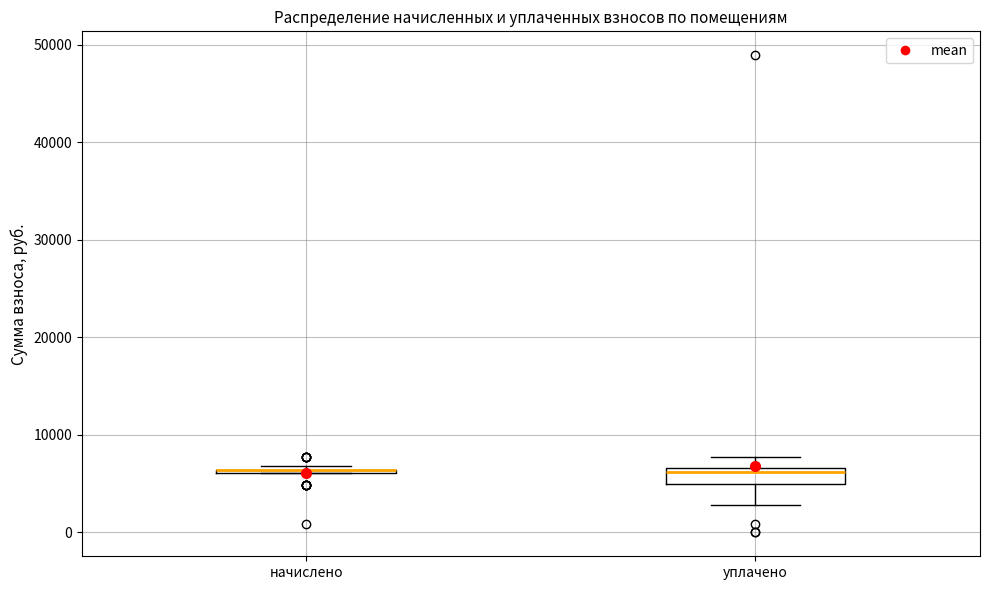

Reading left to right, read every box against the y-axis: the position of its median line, the range the box covers, and the ends of its whiskers. The values are not printed on the chart, so give them approximately, as read against the axis.

начислено: box collapsed to a line at 6000, whiskers 6000 to 7000
уплачено: median 6000, box 5000 to 7000, whiskers 3000 to 8000